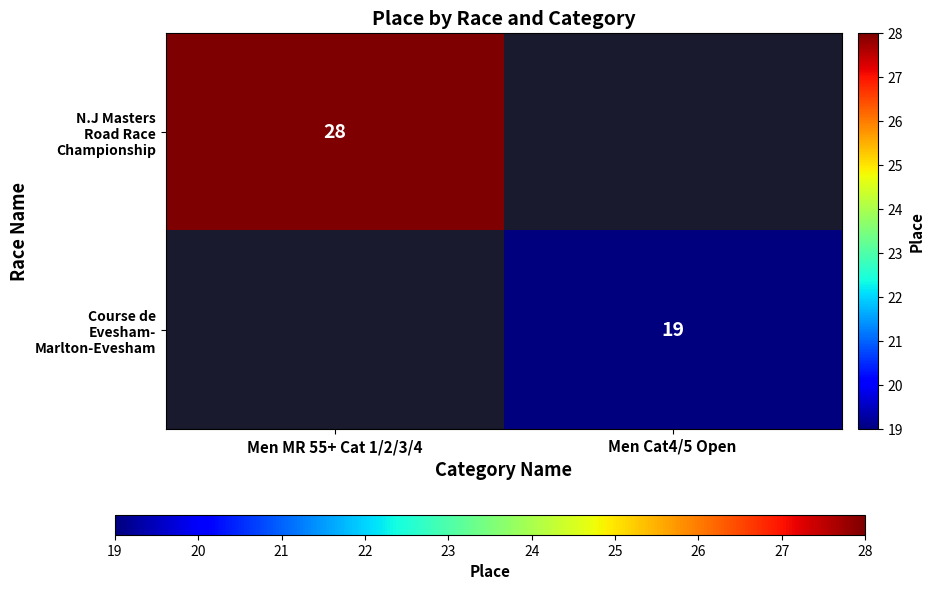

At Men MR 55+ Cat 1/2/3/4, list the series in order from largest to smallest.

N.J Masters Road Race Championship, Course de Evesham- Marlton-Evesham